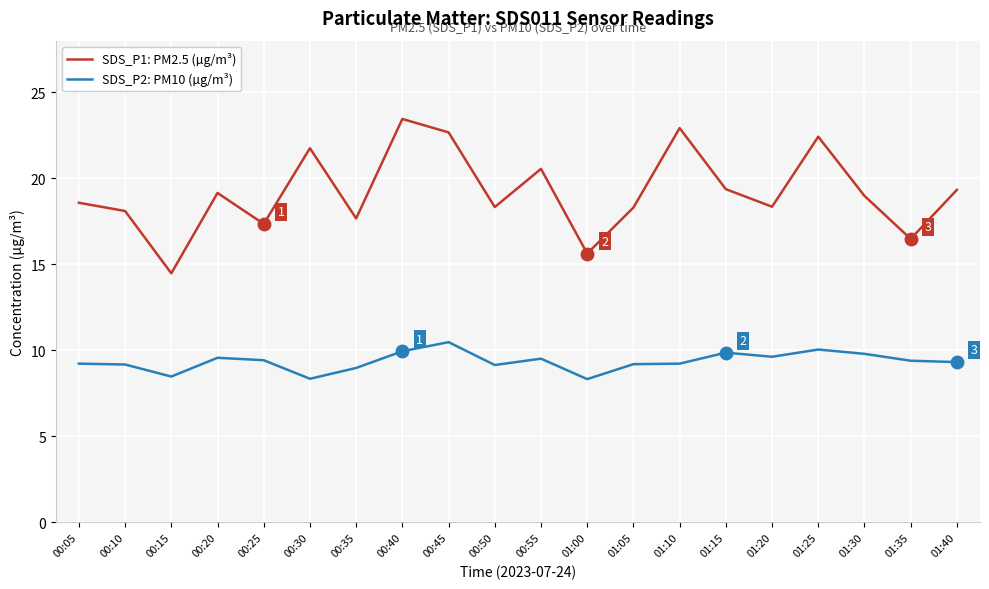

True or false: SDS_P1: PM2.5 (µg/m³) and SDS_P2: PM10 (µg/m³) cross at least once.

False